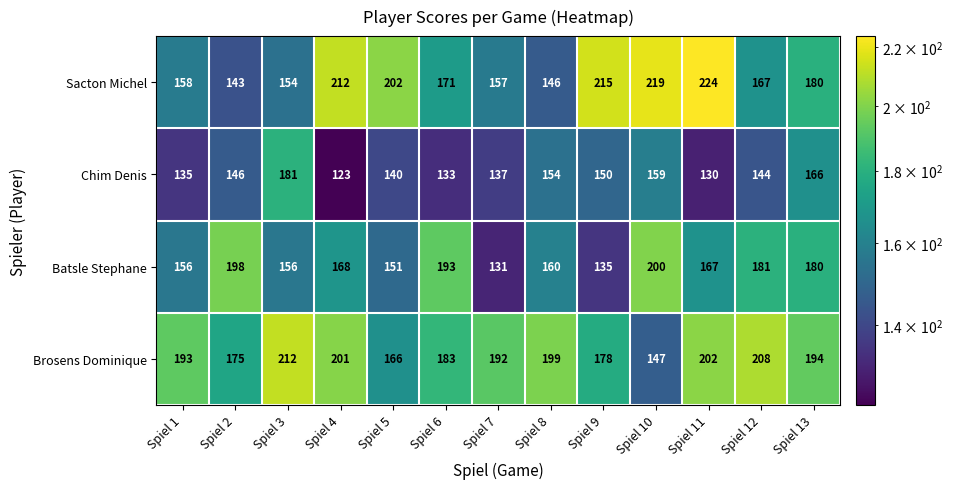

List the labels in order of Chim Denis value, smallest first.

Spiel 4, Spiel 11, Spiel 6, Spiel 1, Spiel 7, Spiel 5, Spiel 12, Spiel 2, Spiel 9, Spiel 8, Spiel 10, Spiel 13, Spiel 3